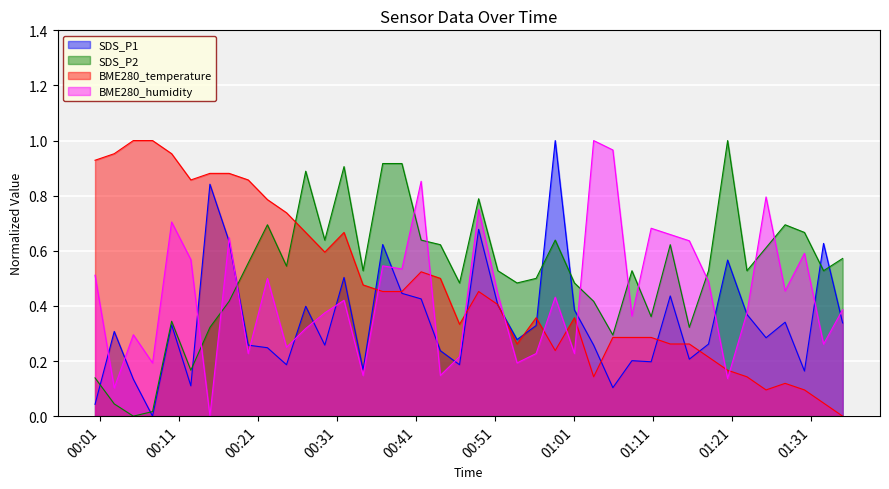

List the labels in order of SDS_P1 value, smallest first.

2023/12/18 00:07:36, 2023/12/18 00:00:19, 2023/12/18 01:05:54, 2023/12/18 00:12:27, 2023/12/18 00:05:10, 2023/12/18 01:30:10, 2023/12/18 00:34:16, 2023/12/18 00:24:34, 2023/12/18 00:46:29, 2023/12/18 01:10:45, 2023/12/18 01:08:19, 2023/12/18 01:15:35, 2023/12/18 00:44:03, 2023/12/18 00:22:09, 2023/12/18 00:19:43, 2023/12/18 00:29:25, 2023/12/18 01:03:28, 2023/12/18 01:18:01, 2023/12/18 00:53:46, 2023/12/18 01:25:18, 2023/12/18 00:02:45, 2023/12/18 00:56:11, 2023/12/18 00:10:01, 2023/12/18 01:35:00, 2023/12/18 01:27:43, 2023/12/18 01:22:53, 2023/12/18 01:01:02, 2023/12/18 00:27:00, 2023/12/18 00:51:20, 2023/12/18 00:41:37, 2023/12/18 01:13:10, 2023/12/18 00:39:11, 2023/12/18 00:31:51, 2023/12/18 01:20:26, 2023/12/18 00:36:45, 2023/12/18 01:32:35, 2023/12/18 00:17:18, 2023/12/18 00:48:54, 2023/12/18 00:14:52, 2023/12/18 00:58:36